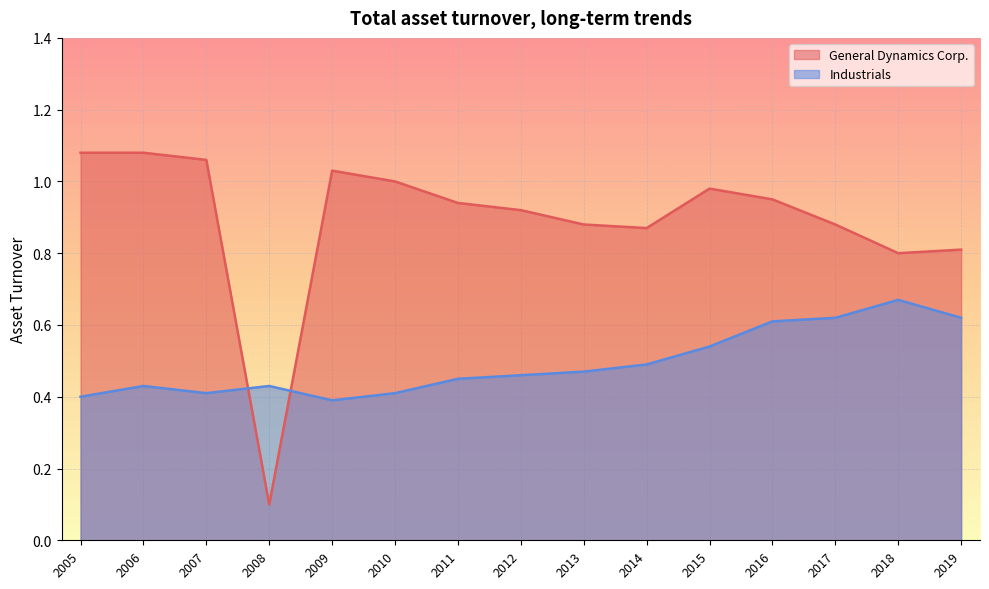

At 2013, list the series in order from largest to smallest.

General Dynamics Corp., Industrials